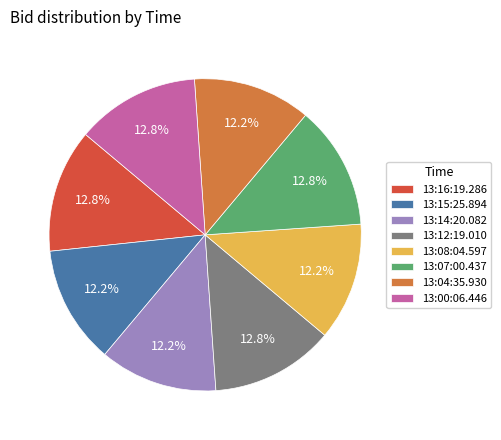

Combined, do 13:07:00.437 and 13:14:20.082 account for over 50%?

No